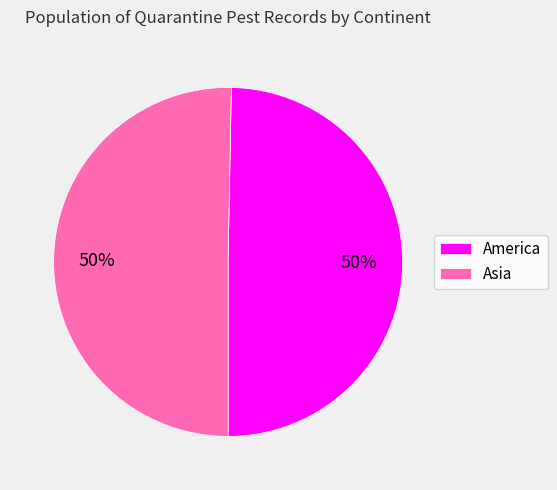

To the nearest percent, what percentage of the pie is America?

50%